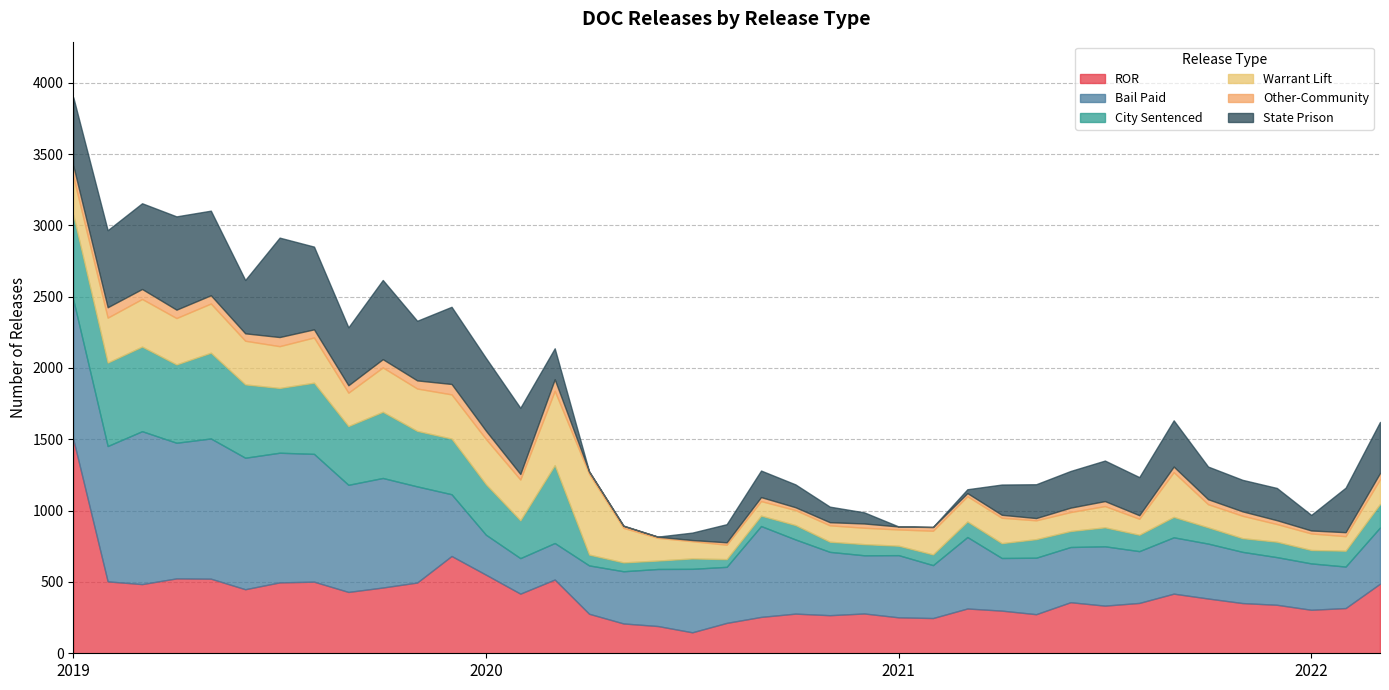

What are all the series names shown in the legend?

ROR, Bail Paid, City Sentenced, Warrant Lift, Other-Community, State Prison